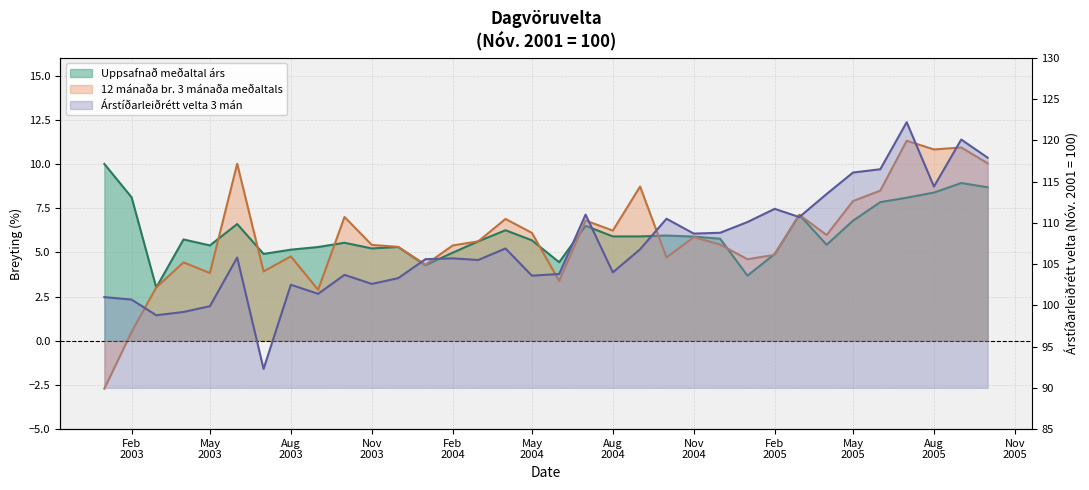

Which series has the largest range (max minus min)?

Árstíðarleiðrétt velta 3 mán